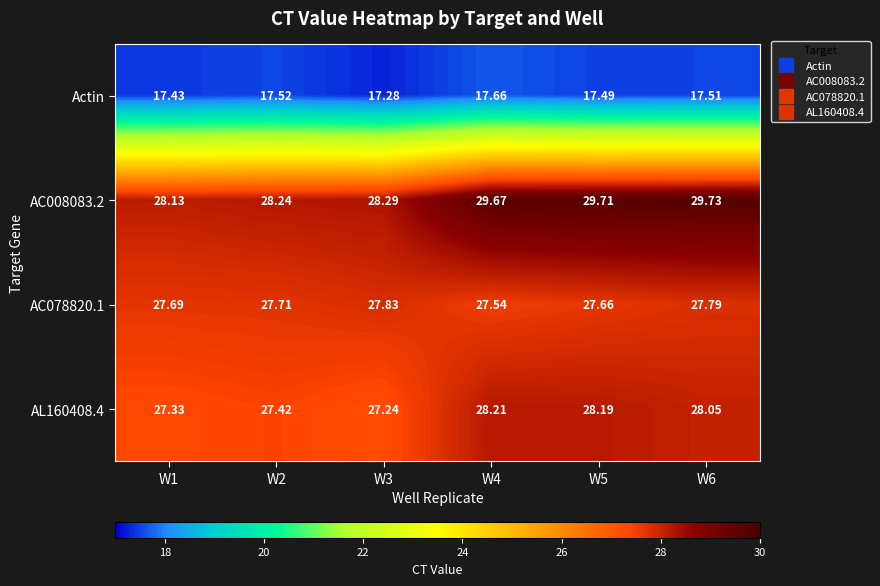

Is the value of AL160408.4 at W5 greater than the value of AC078820.1 at W1?

Yes